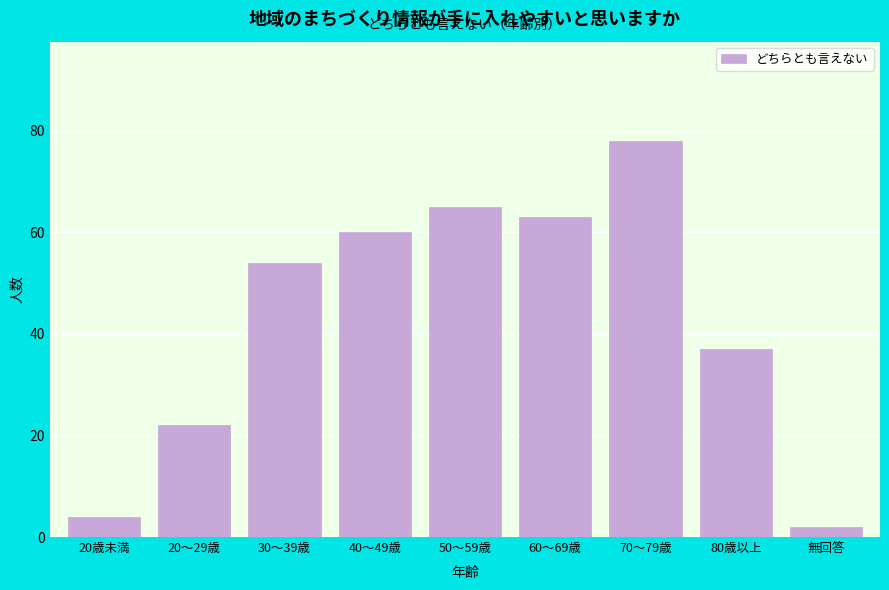

Reading left to right, transcribe all the data shown in this chart.

20歳未満=4	20～29歳=22	30～39歳=54	40～49歳=60	50～59歳=65	60～69歳=63	70～79歳=78	80歳以上=37	無回答=2